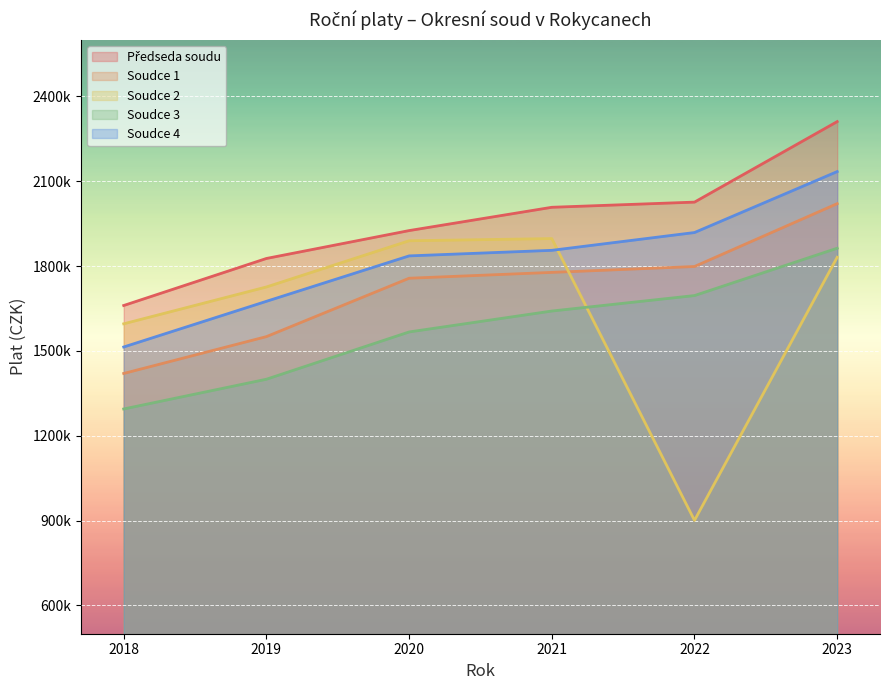

How many series are shown in this chart?

5